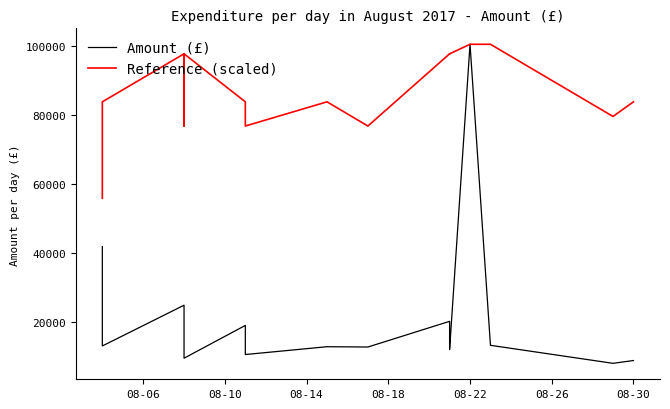

What is the average value of the Amount (£) series?

20417.0